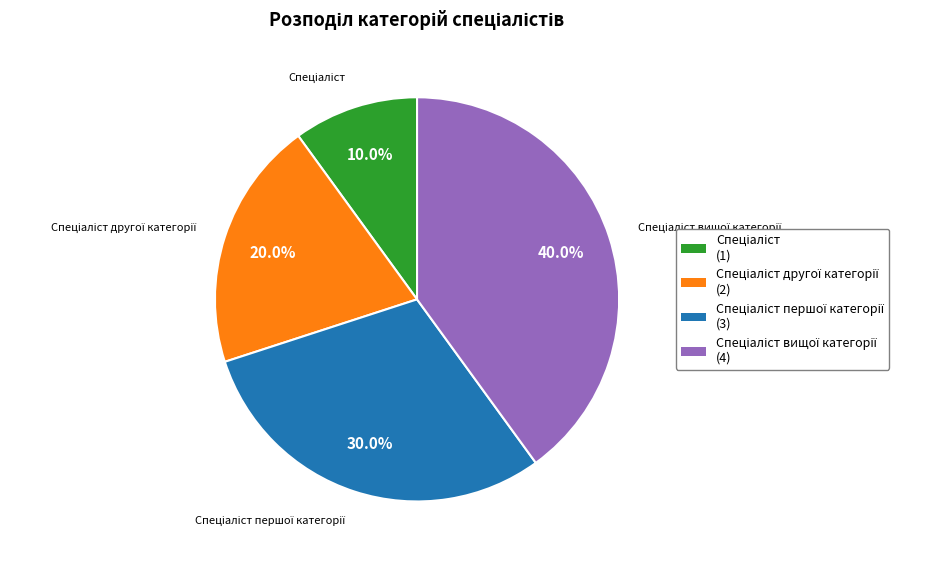

Is there a majority slice in this chart?

No